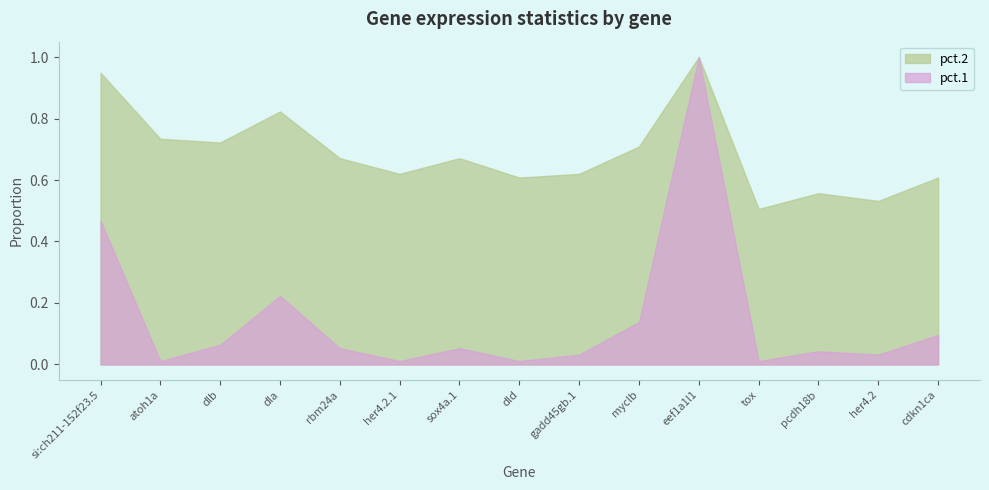

Does the chart display data point markers on the line(s)?

No